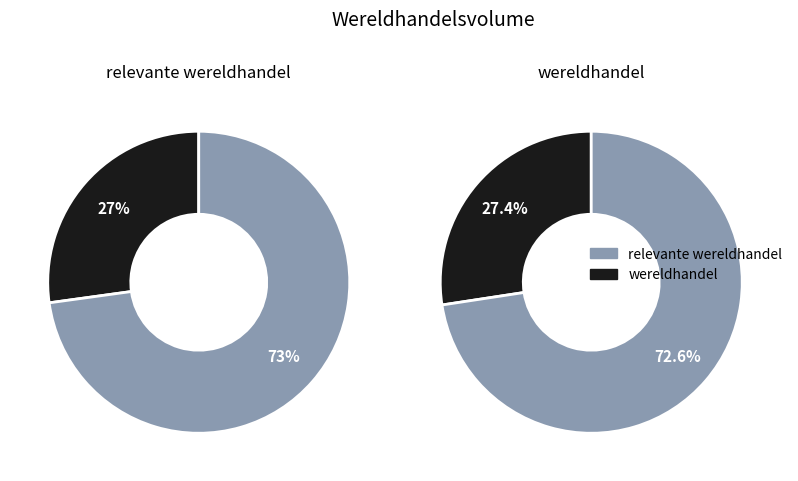

The 2016 slice represents 27% of the pie. True or false?

False